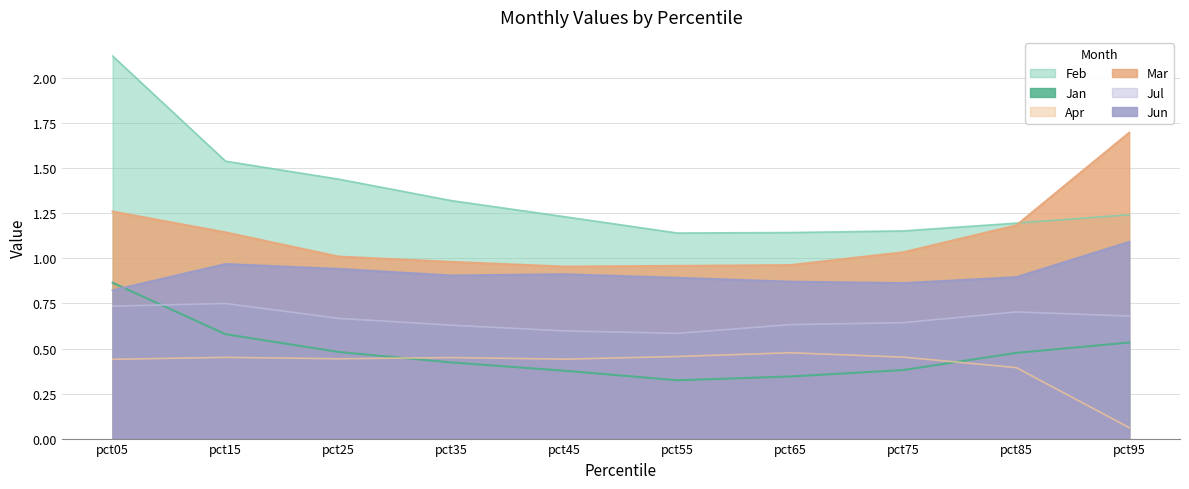

Is it true that Jan equals 0.3 at pct15?

False